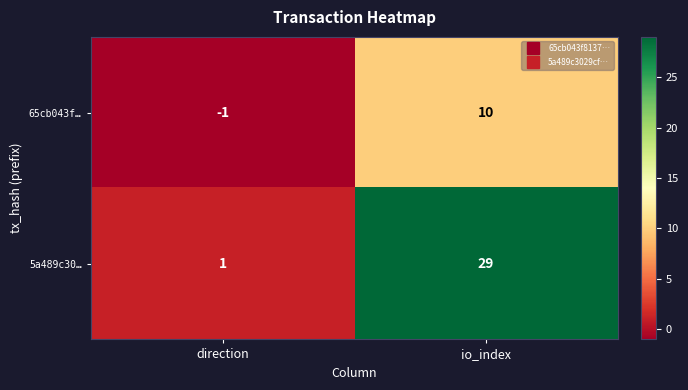

What is the maximum value for 65cb043f…?

10